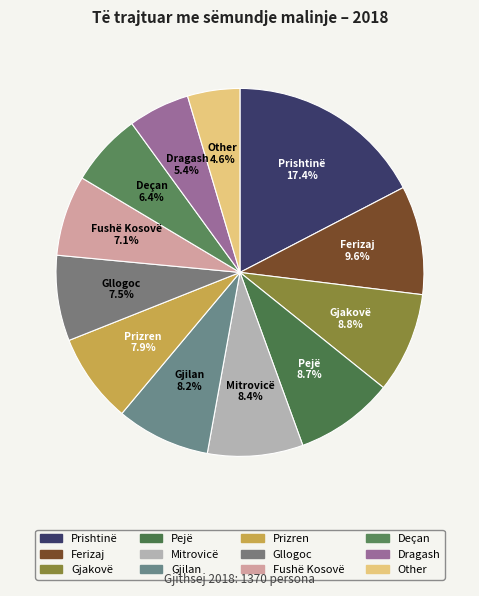

Does Gjakovë account for over 50% of the chart?

No